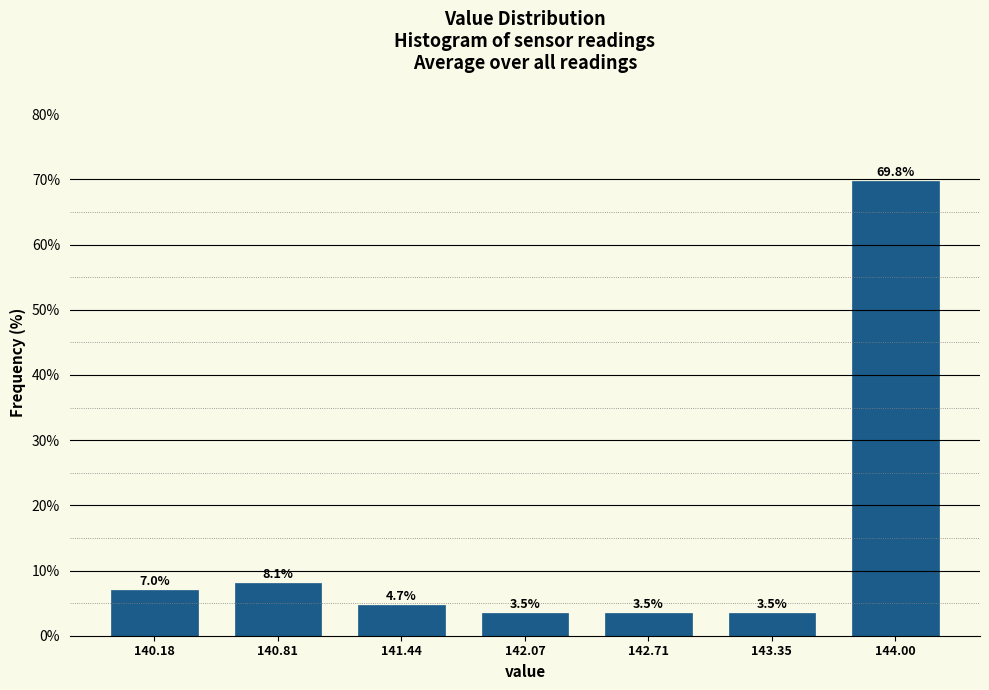

Reading left to right, list all the values displayed in this chart.

7.0	8.1	4.7	3.5	3.5	3.5	69.8